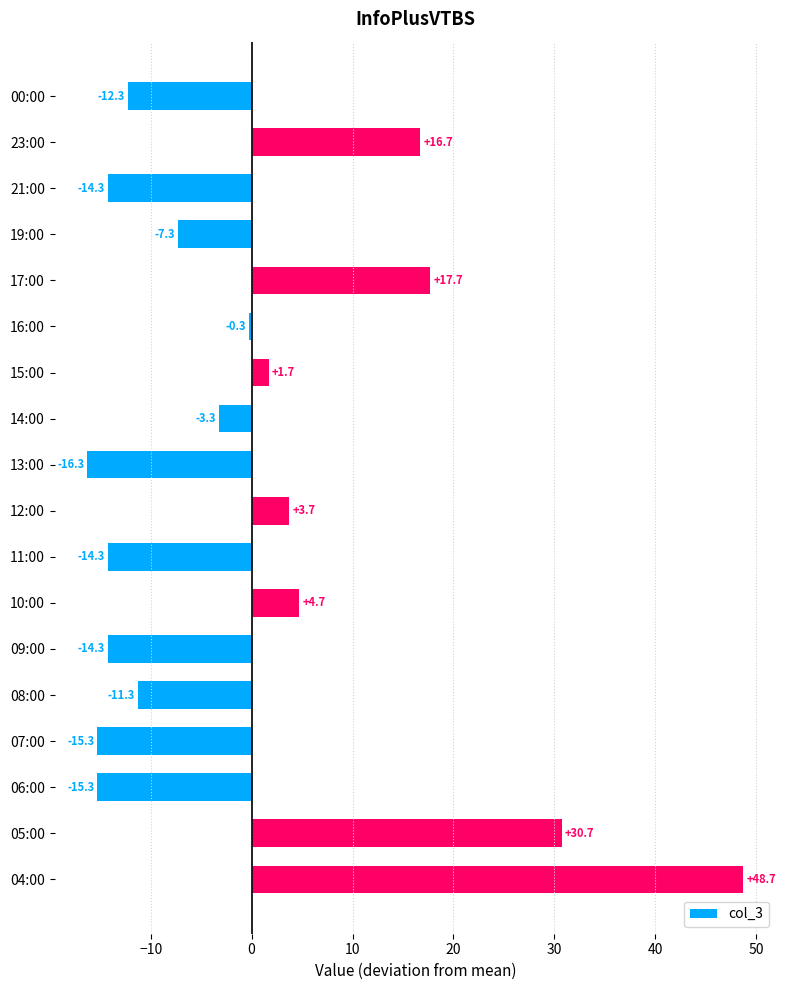

Reading top to bottom, extract all data points from this chart.

-12.3	16.7	-14.3	-7.3	17.7	-0.3	1.7	-3.3	-16.3	3.7	-14.3	4.7	-14.3	-11.3	-15.3	-15.3	30.7	48.7